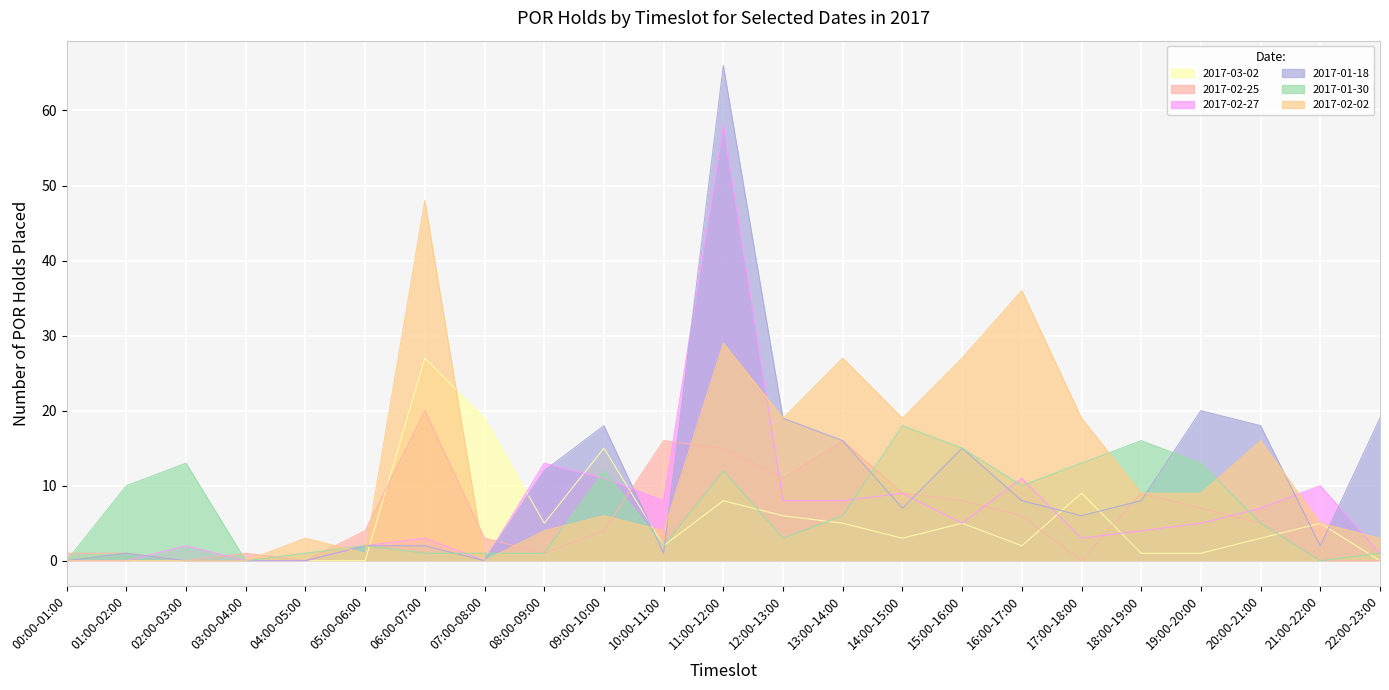

Where do 2017-03-02 and 2017-02-02 first cross each other?

06:00-07:00 and 07:00-08:00